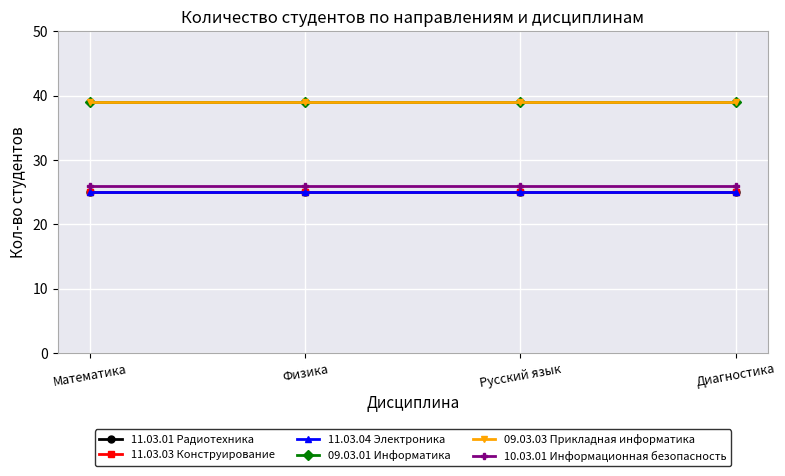

How many lines are shown in the chart?

6